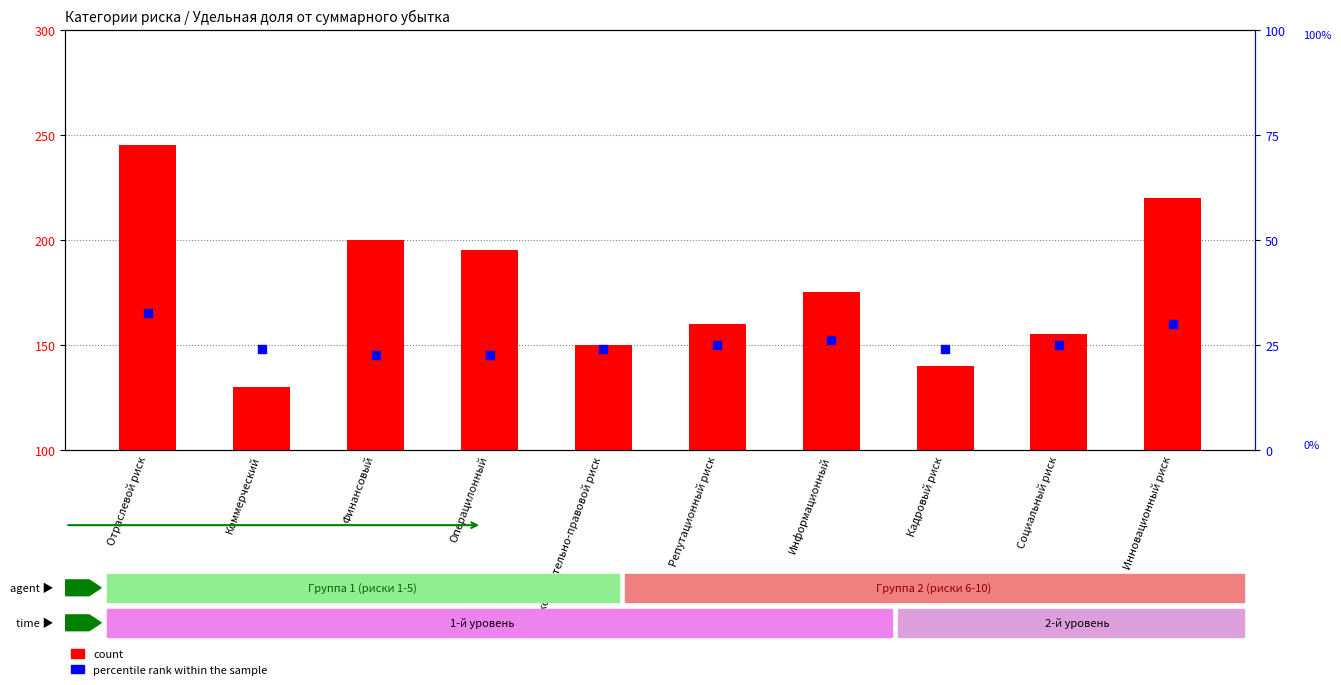

Which series has the widest spread of Y values?

count